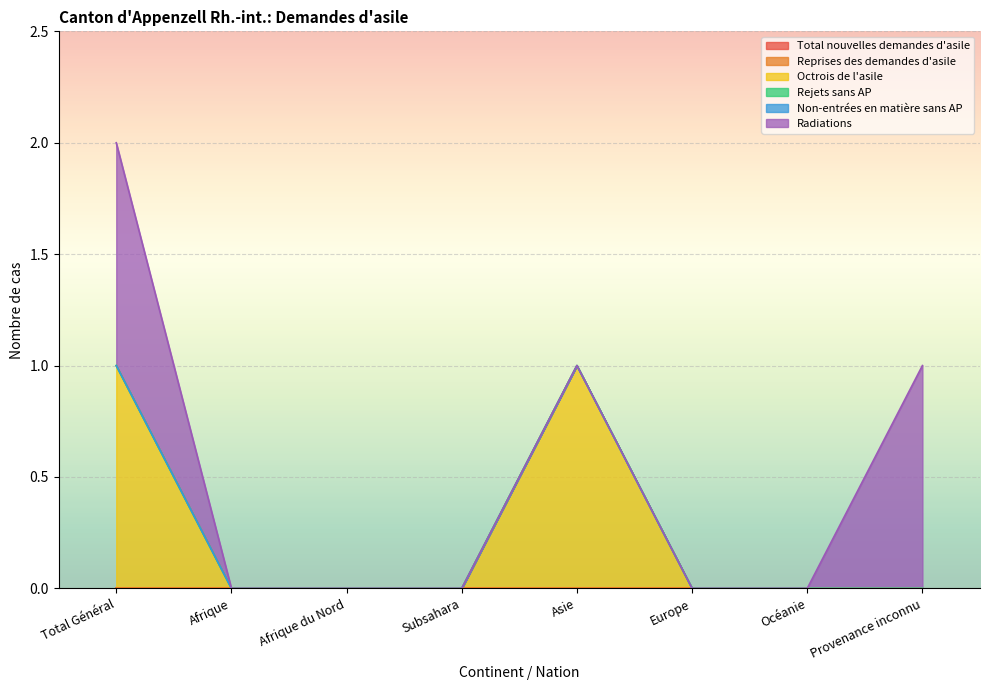

Does the chart display data point markers on the line(s)?

No